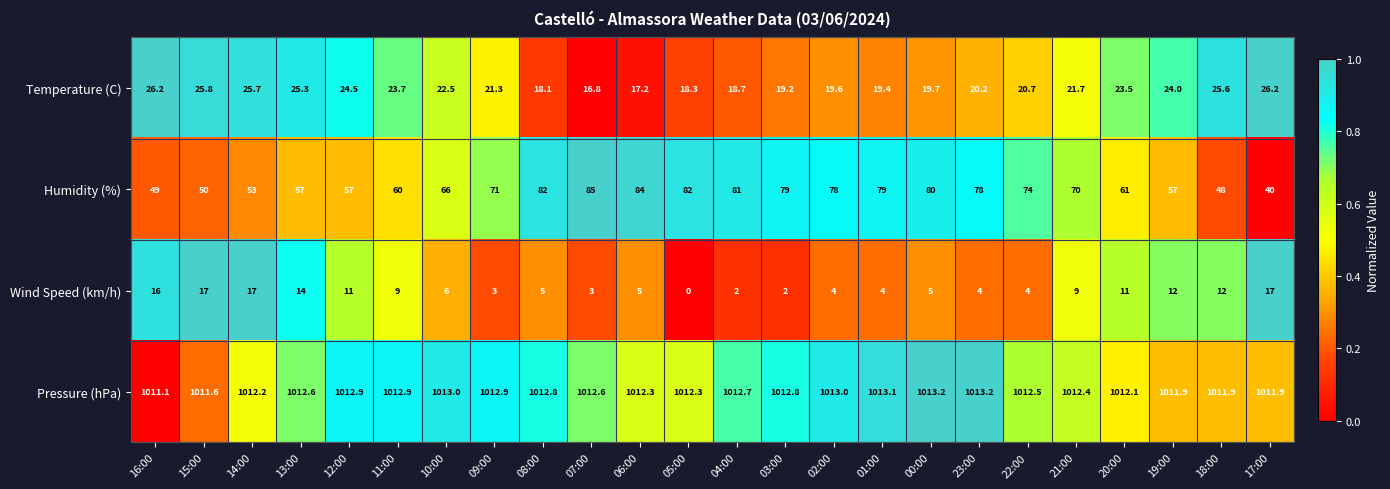

Between 05:00 and 01:00, which series saw the biggest shift?

Wind Speed (km/h)